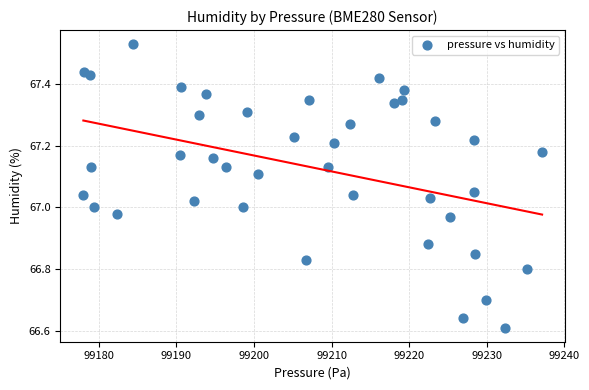

What is the range of X values (max minus min)?

59.1